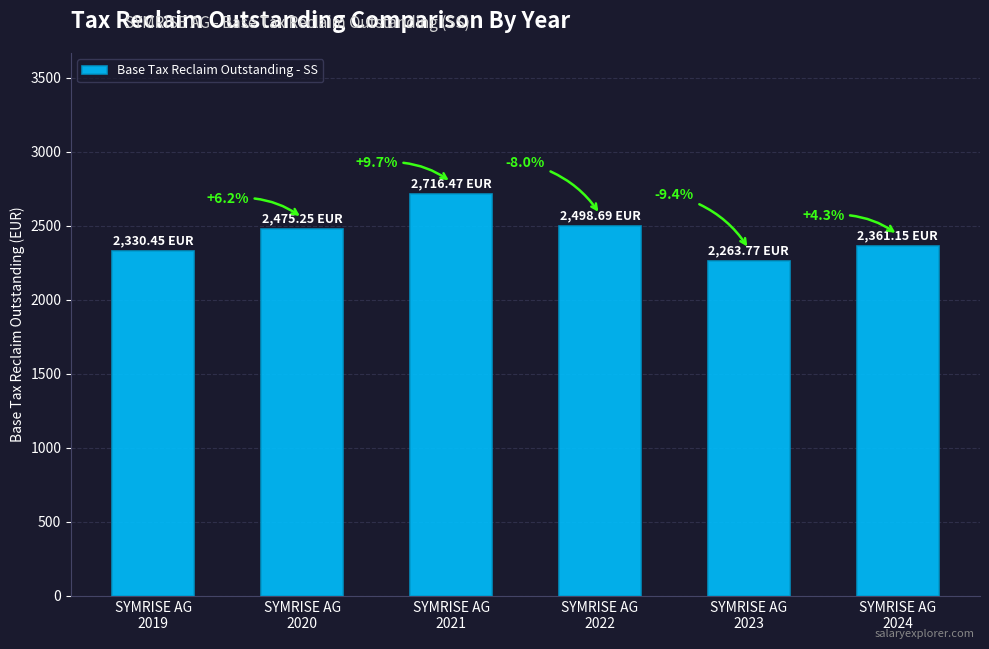

What is the difference between the maximum and minimum values?

452.7